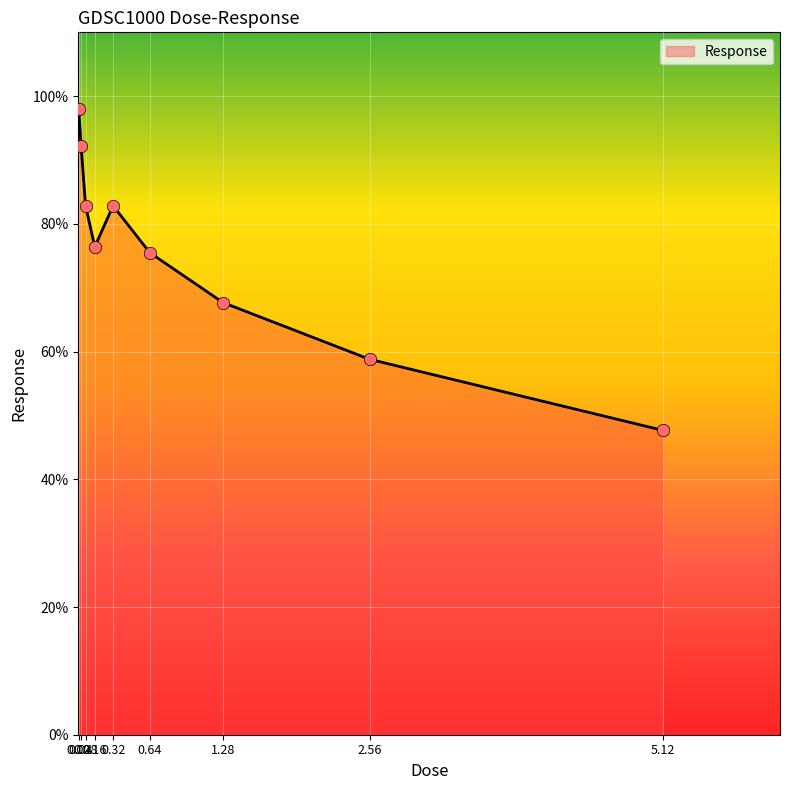

Approximately how many times larger is the value at 0.04 compared to 2.56?

1.6